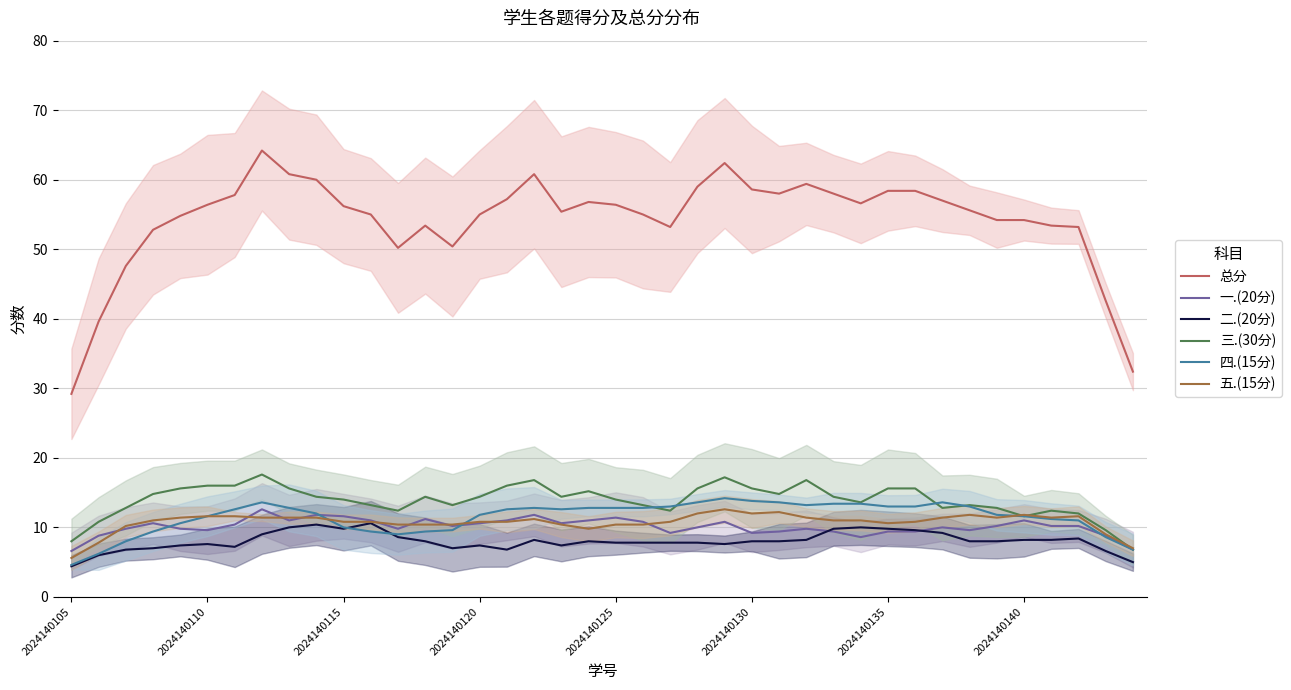

Which label corresponds to the smallest value in the chart?

2024140105